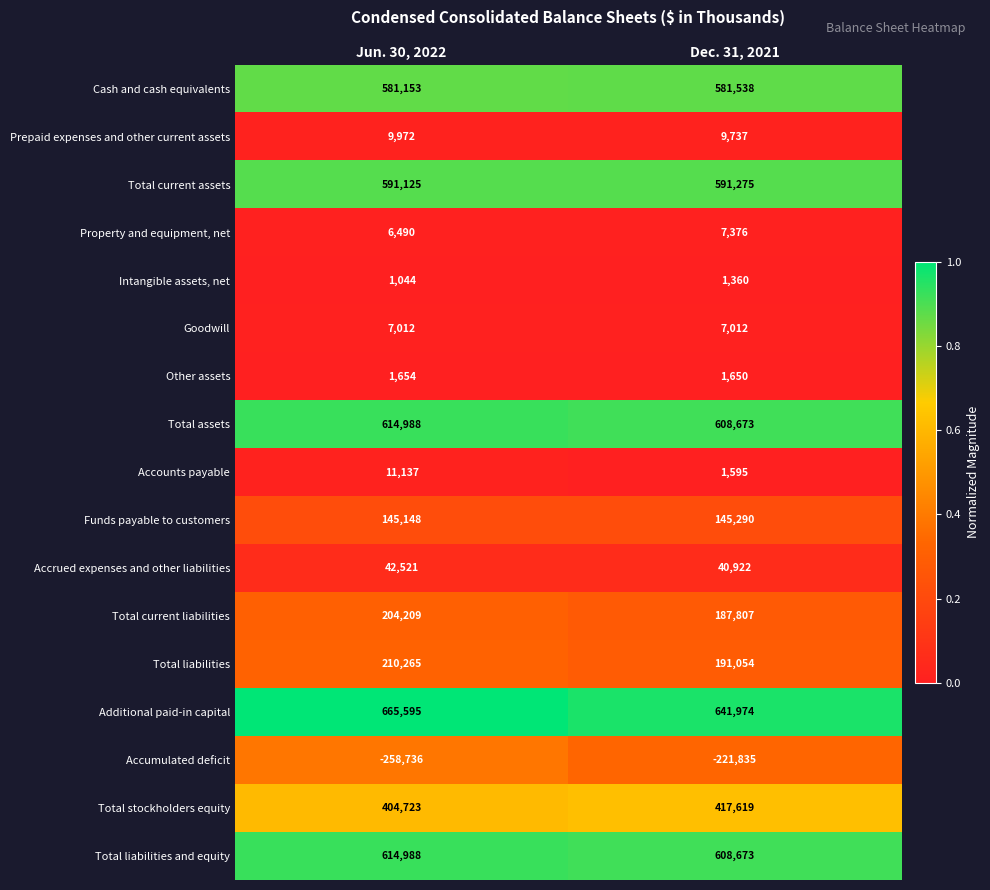

Which series has the widest spread of values?

Accumulated deficit